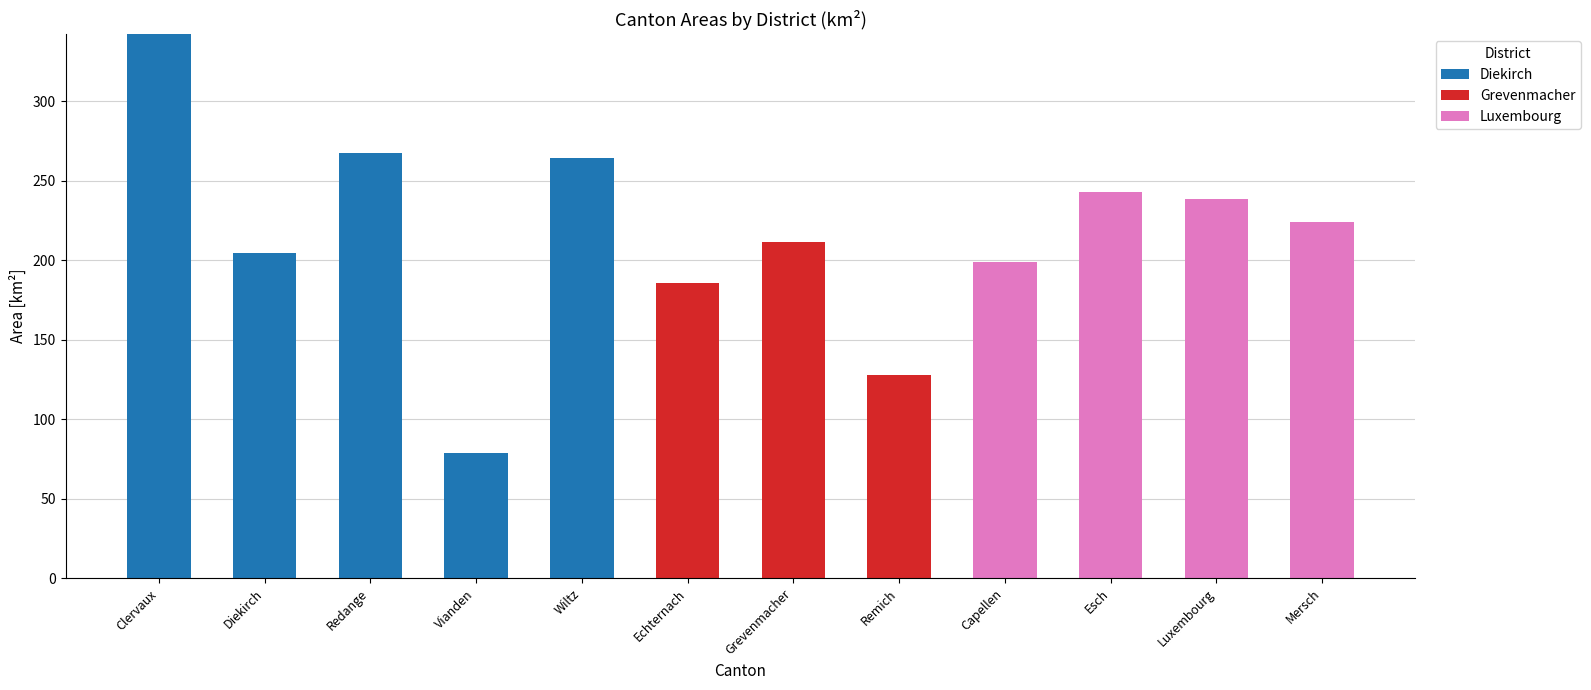

What is the total value across all series at Esch?

242.8